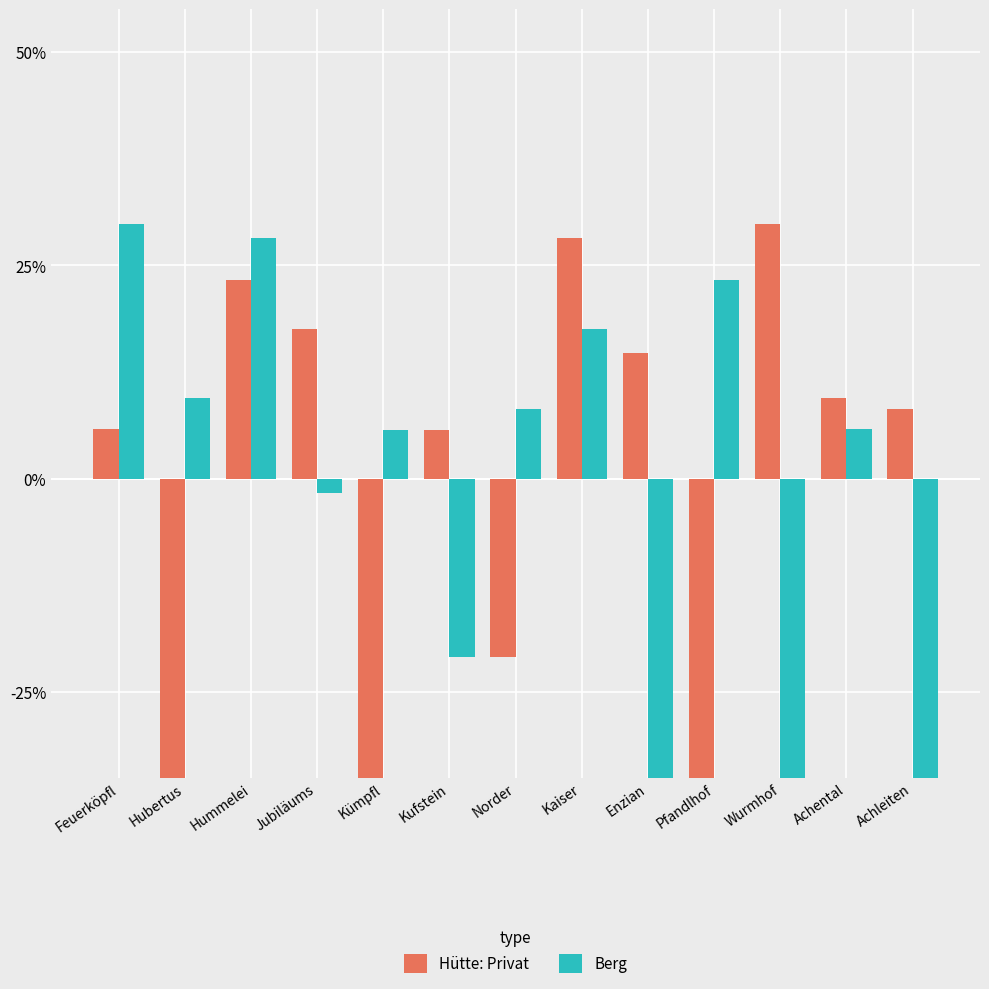

Reading right to left, transcribe all the data shown in this chart.

Hütte: Privat: 8.2	9.5	29.9	-36.1	14.7	28.2	-20.9	5.7	-35.8	17.5	23.2	-48.4	5.9
Berg: -35.8	5.9	-36.1	23.2	-48.4	17.5	8.2	-20.9	5.7	-1.7	28.2	9.5	29.9